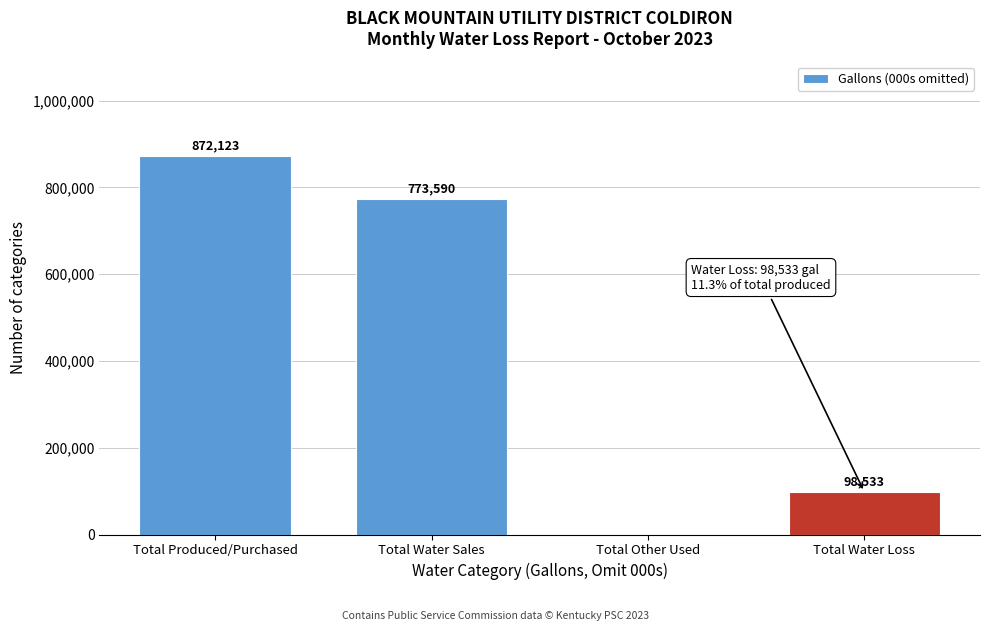

Reading right to left, transcribe all the data shown in this chart.

Total Water Loss=98533	Total Other Used=0	Total Water Sales=773590	Total Produced/Purchased=872123